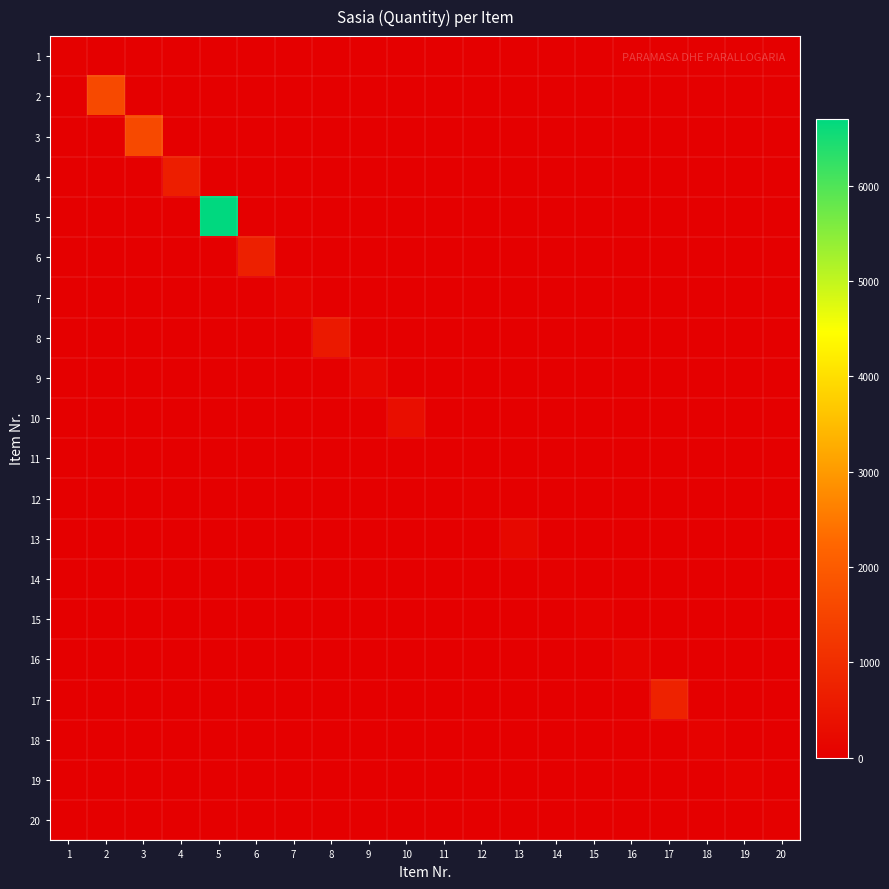

Which series has the largest total across all categories?

5